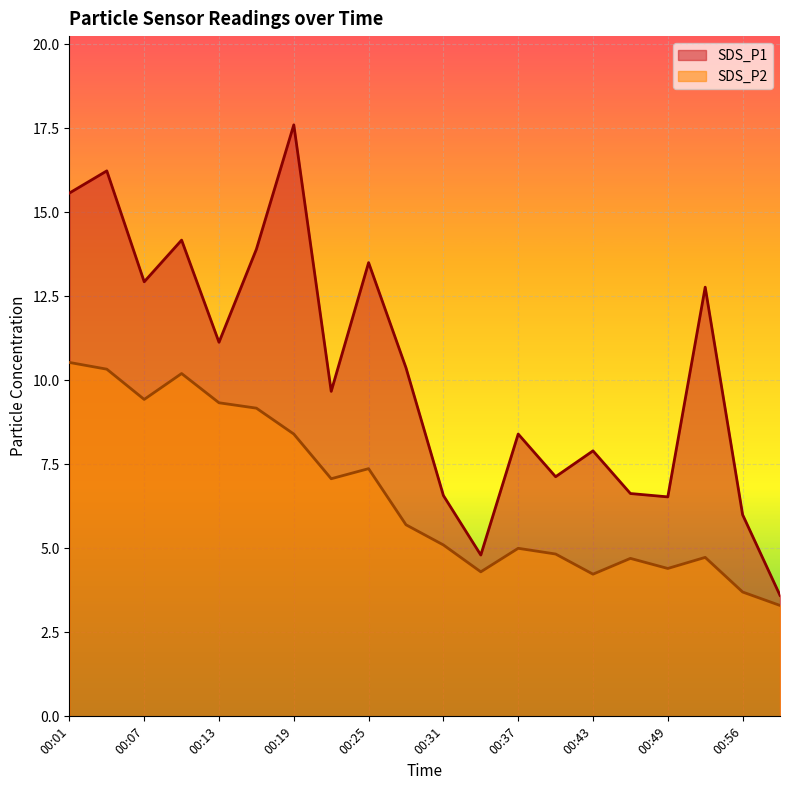

At which category does the chart reach its peak across all series?

00:19